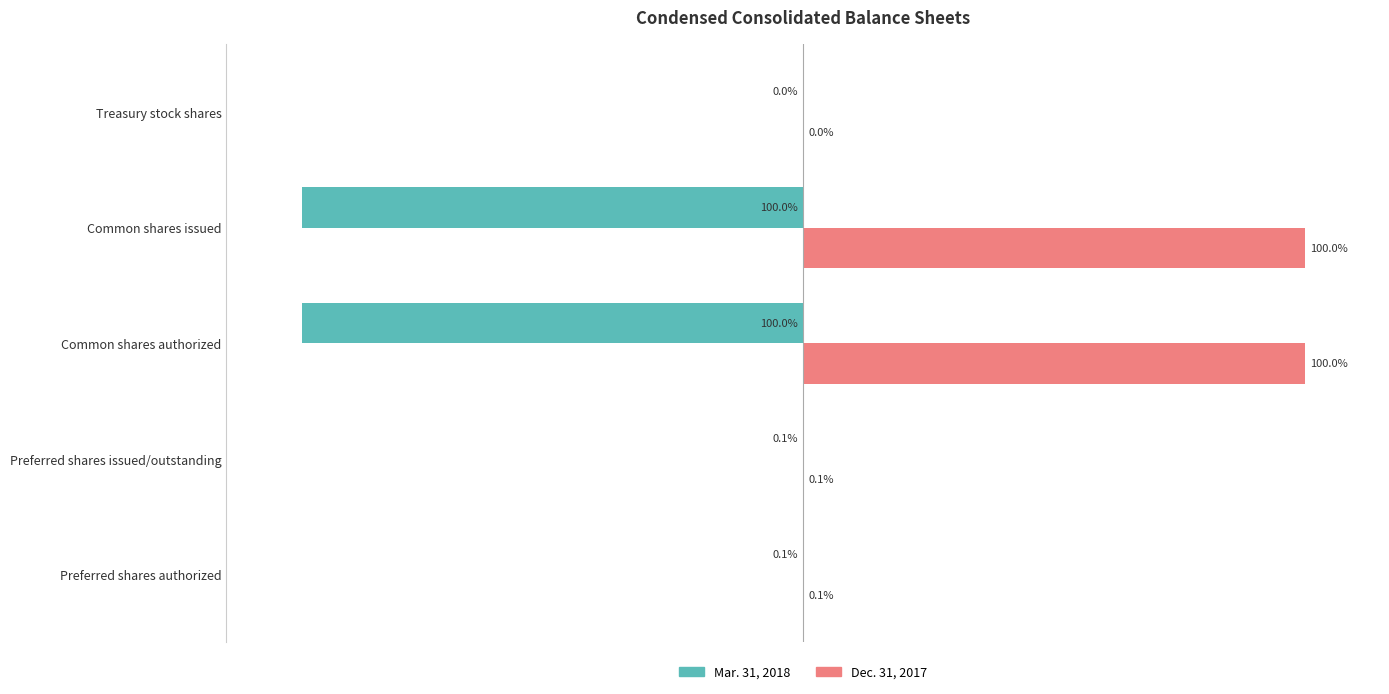

Is the value of Dec. 31, 2017 at Preferred shares issued/outstanding greater than the value of Mar. 31, 2018 at Common shares authorized?

Yes